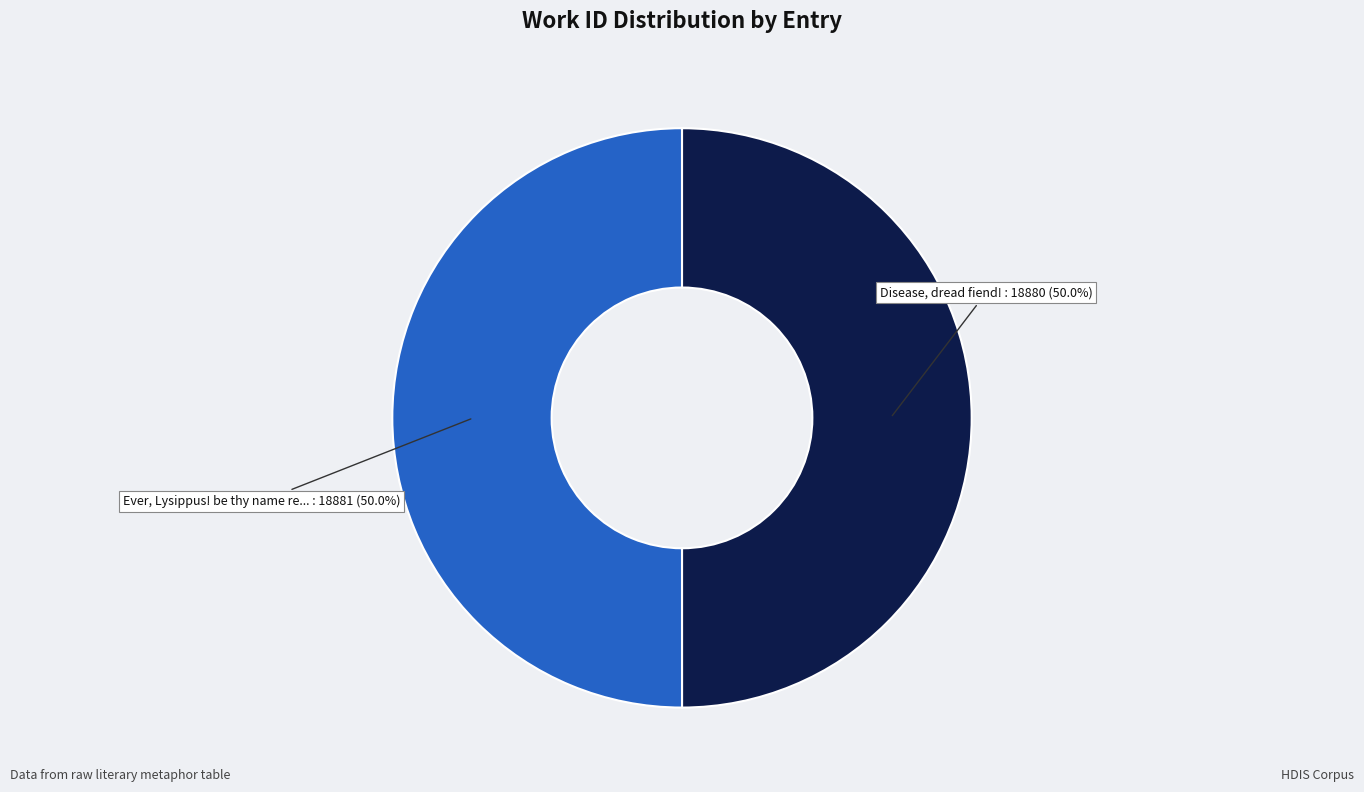

How many slices are in this pie chart?

2